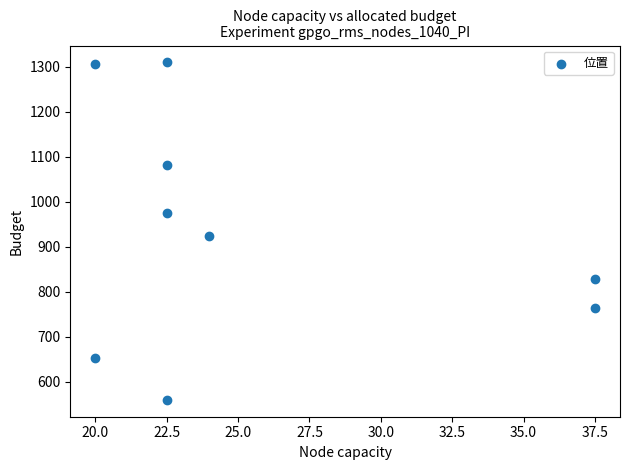

What Y value in the scatter plot is closest to 935?

924